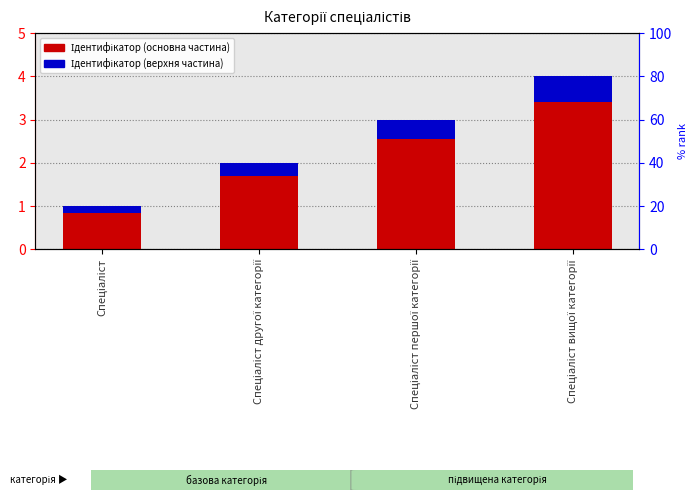

What are all the series names shown in the legend?

Ідентифікатор (основна частина), Ідентифікатор (верхня частина)